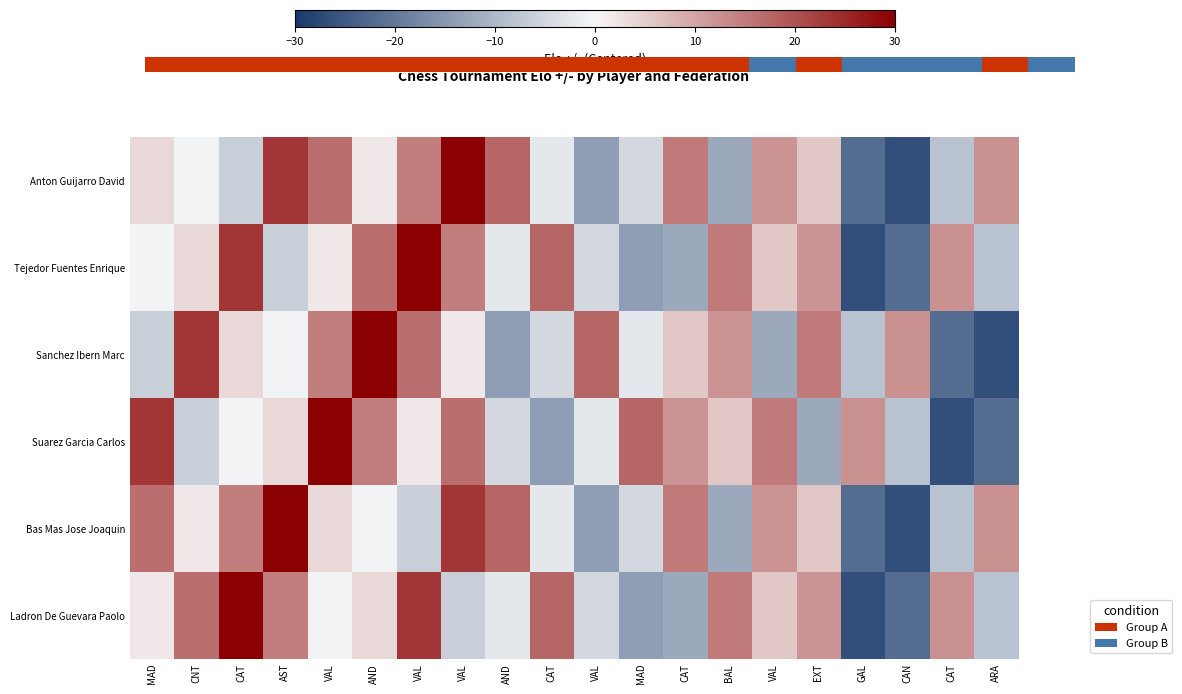

What is the spread (max minus min) of values at VAL?

30.7